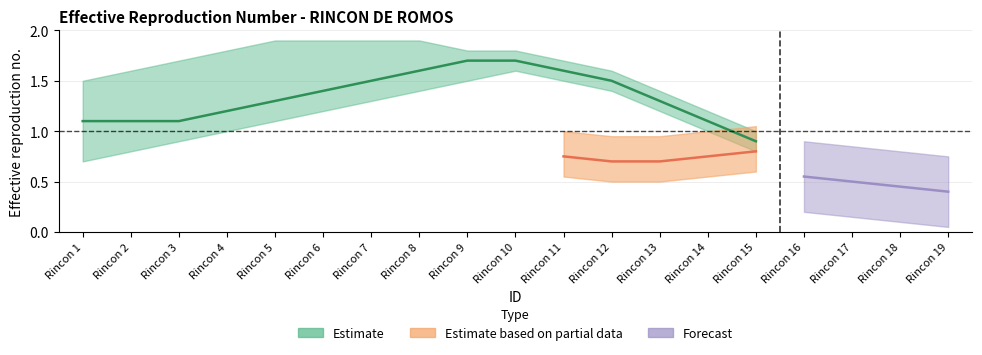

What is the sum of the Estimate values at Rincon 18 and Rincon 11?

2